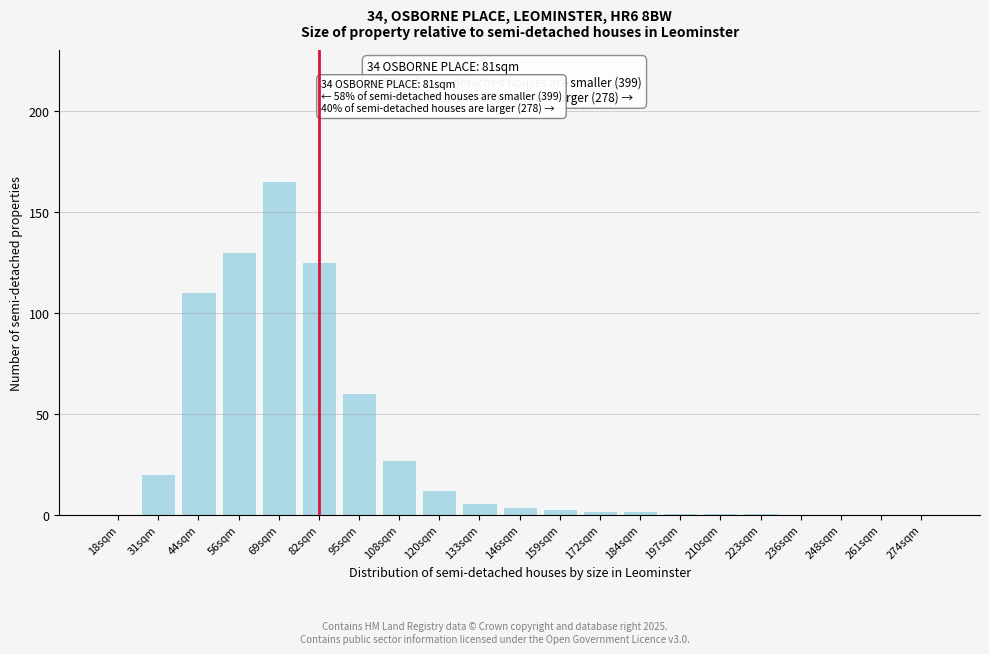

Reading left to right, list all the values displayed in this chart.

18sqm=0	31sqm=20	44sqm=110	56sqm=130	69sqm=165	82sqm=125	95sqm=60	108sqm=27	120sqm=12	133sqm=6	146sqm=4	159sqm=3	172sqm=2	184sqm=2	197sqm=1	210sqm=1	223sqm=1	236sqm=0	248sqm=0	261sqm=0	274sqm=0